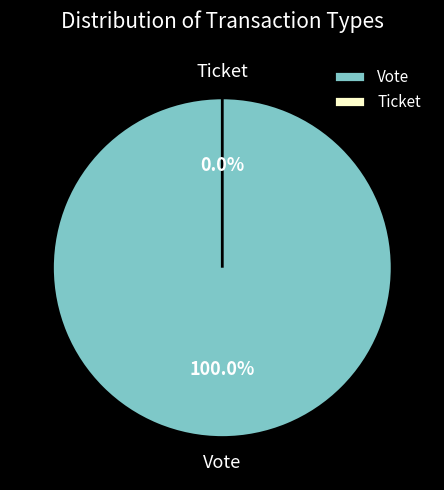

Is it true that Ticket is 1% of the pie?

False